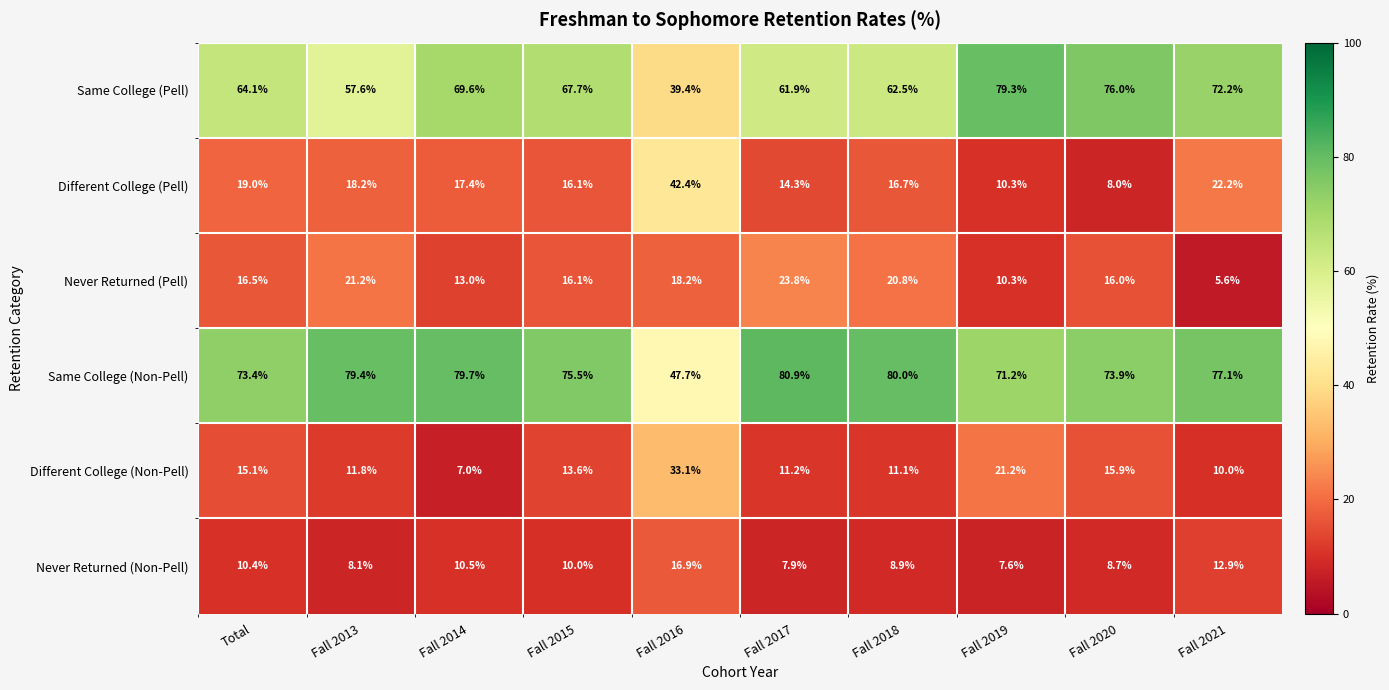

What is the difference between the second highest and minimum values in the Same College (Pell) series?

36.6